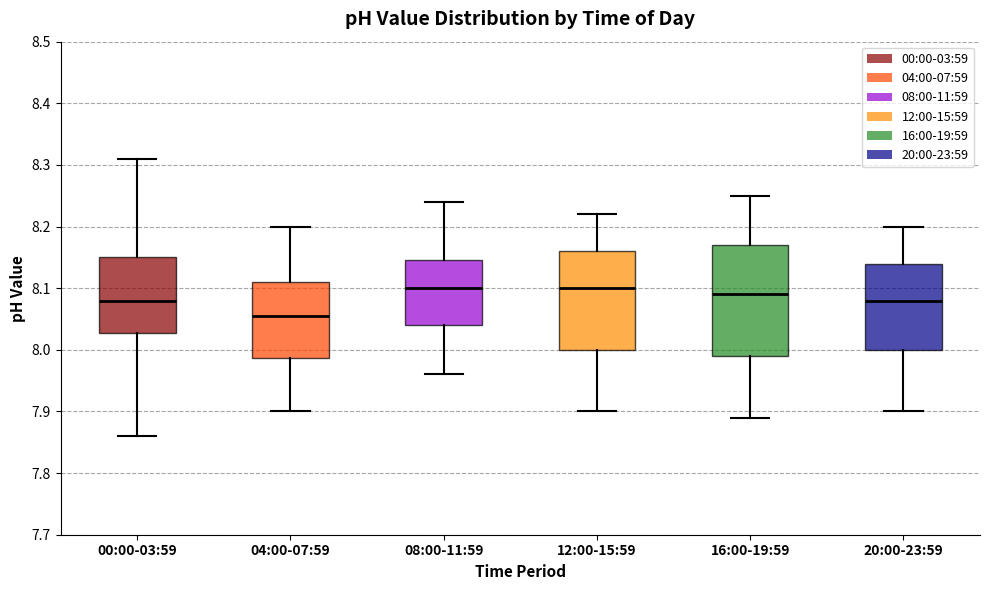

Where is the upper edge of the box for 20:00-23:59 on the y-axis? The values are not printed on the chart, so give them approximately, as read against the axis.

8.14